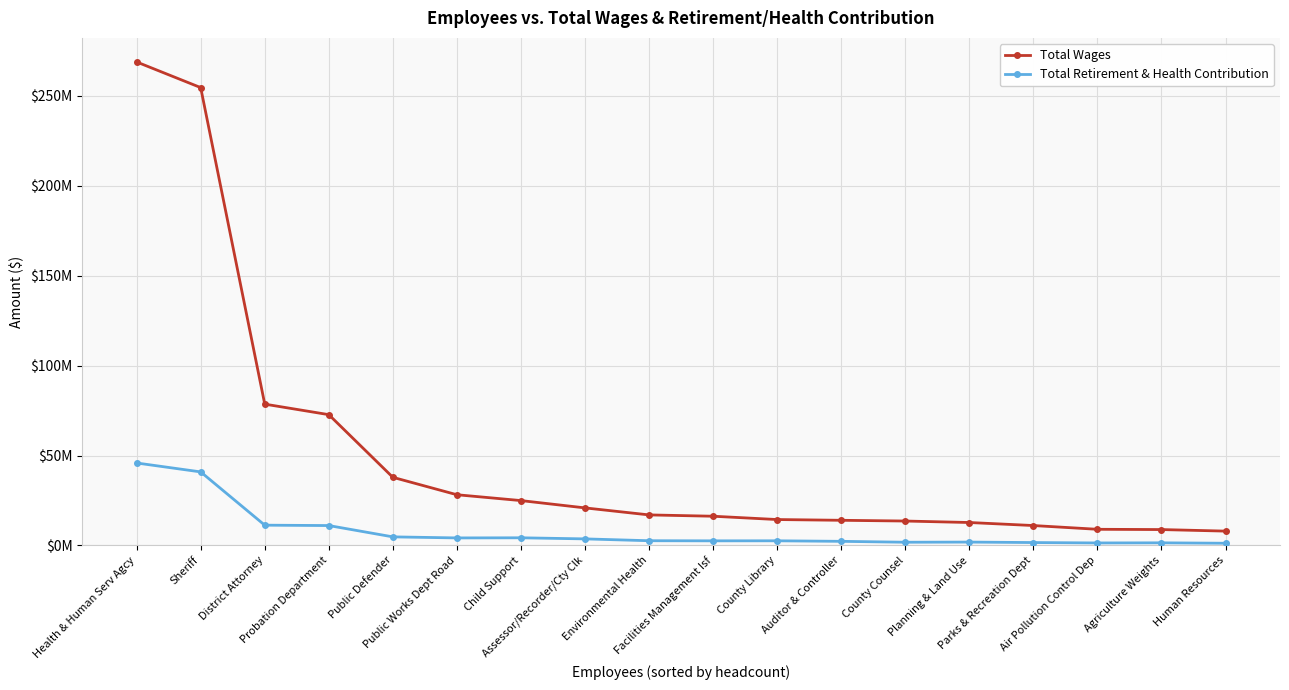

At County Counsel, list the series in order from largest to smallest.

Total Wages, Total Retirement & Health Contribution